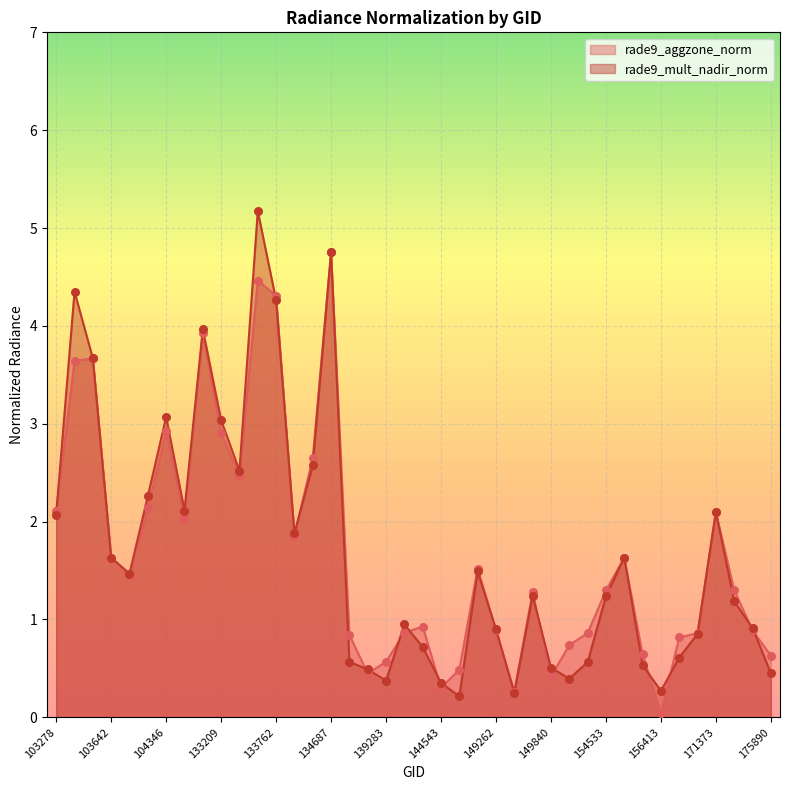

What are all the series names shown in the legend?

rade9_aggzone_norm, rade9_mult_nadir_norm